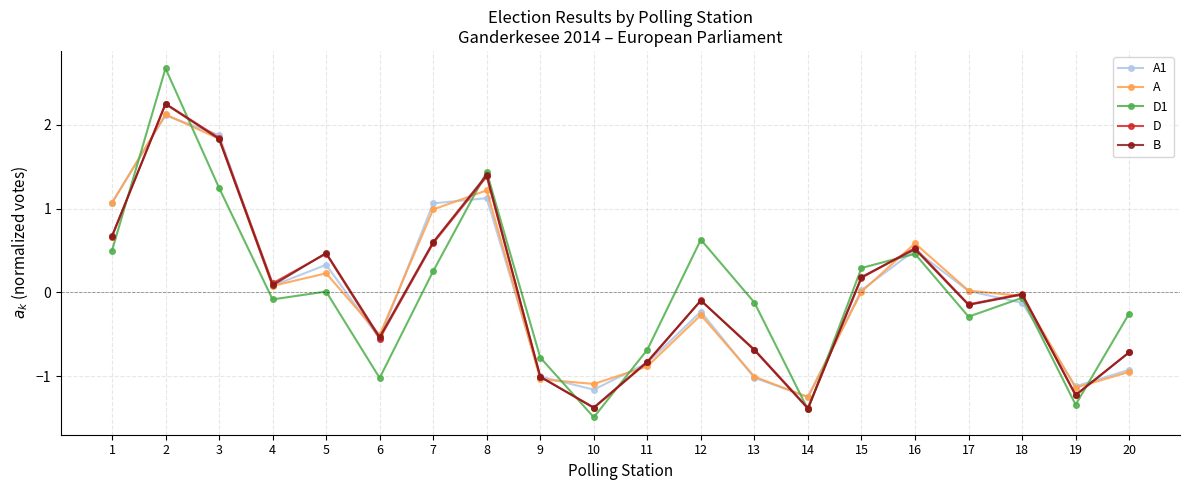

Where does the D1 series first go above 0?

1